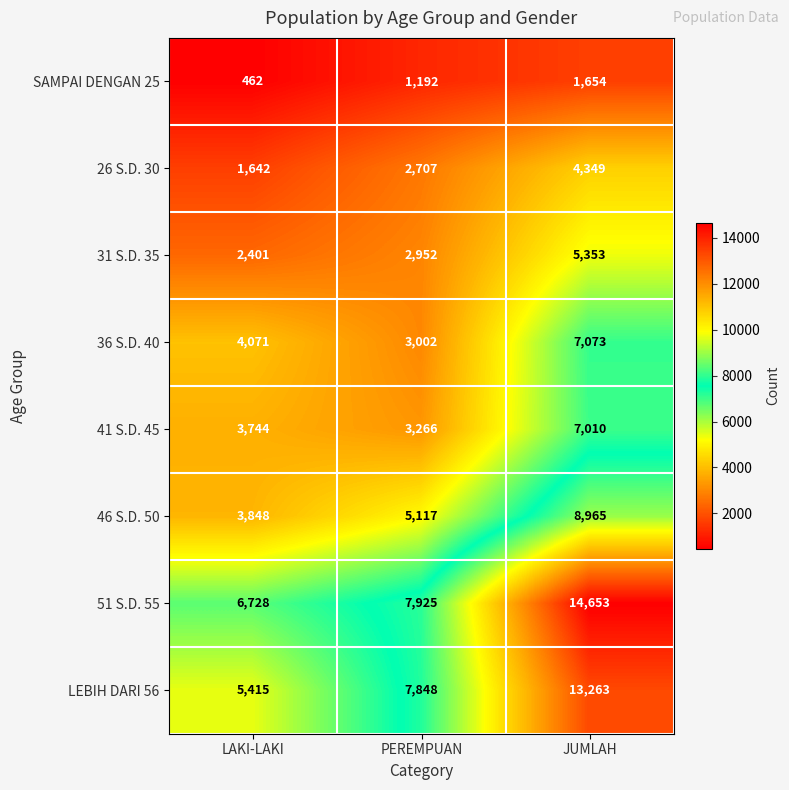

Between LAKI-LAKI and JUMLAH, which series saw the biggest shift?

51 S.D. 55